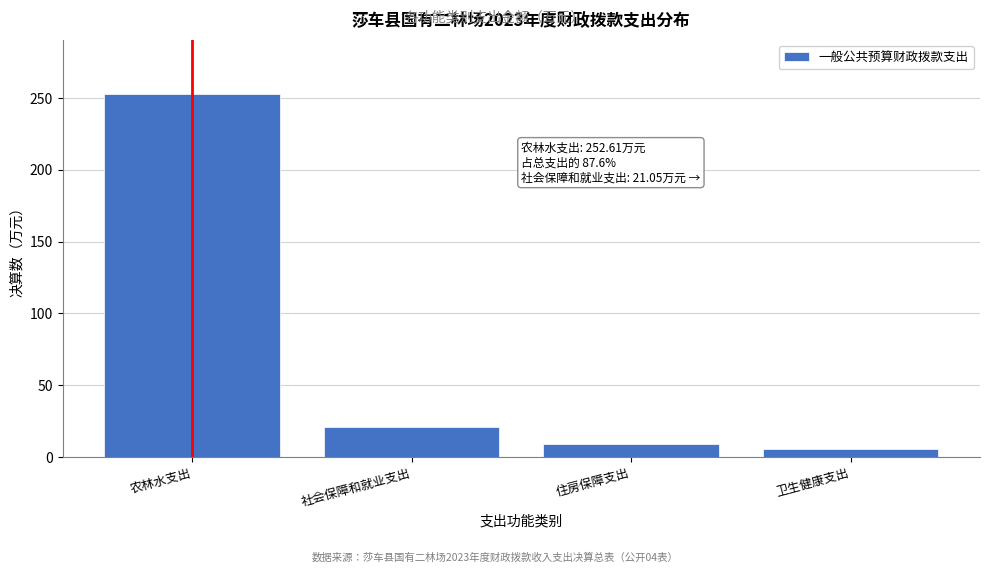

Reading left to right, transcribe all the data shown in this chart.

252.6	21.1	9.4	5.3